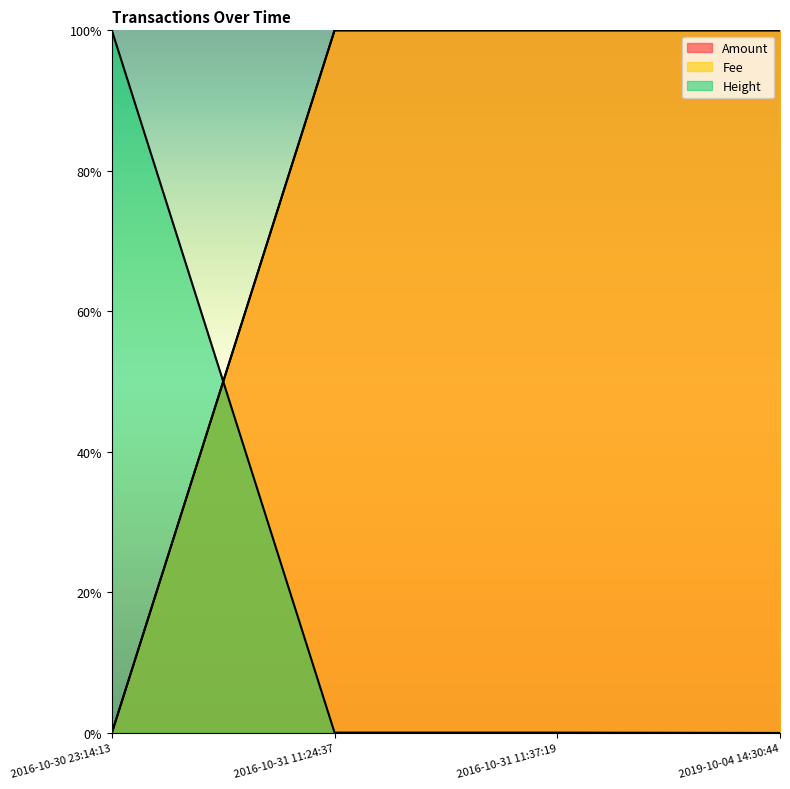

What is the maximum value for Amount?

1.0